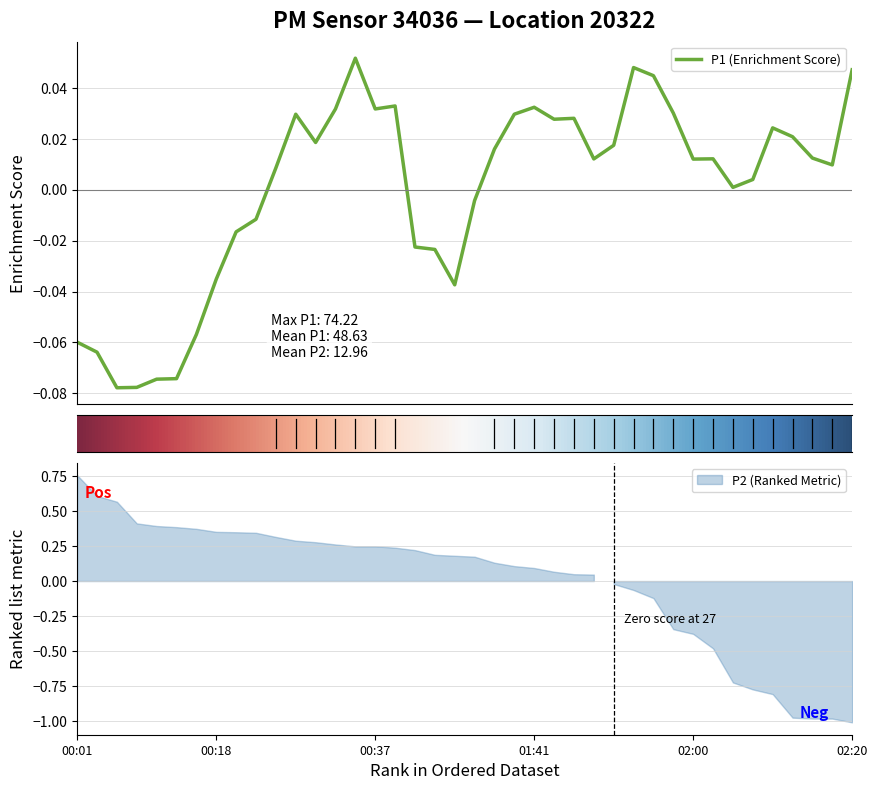

True or false: the data has more than 2 interior local peaks.

True